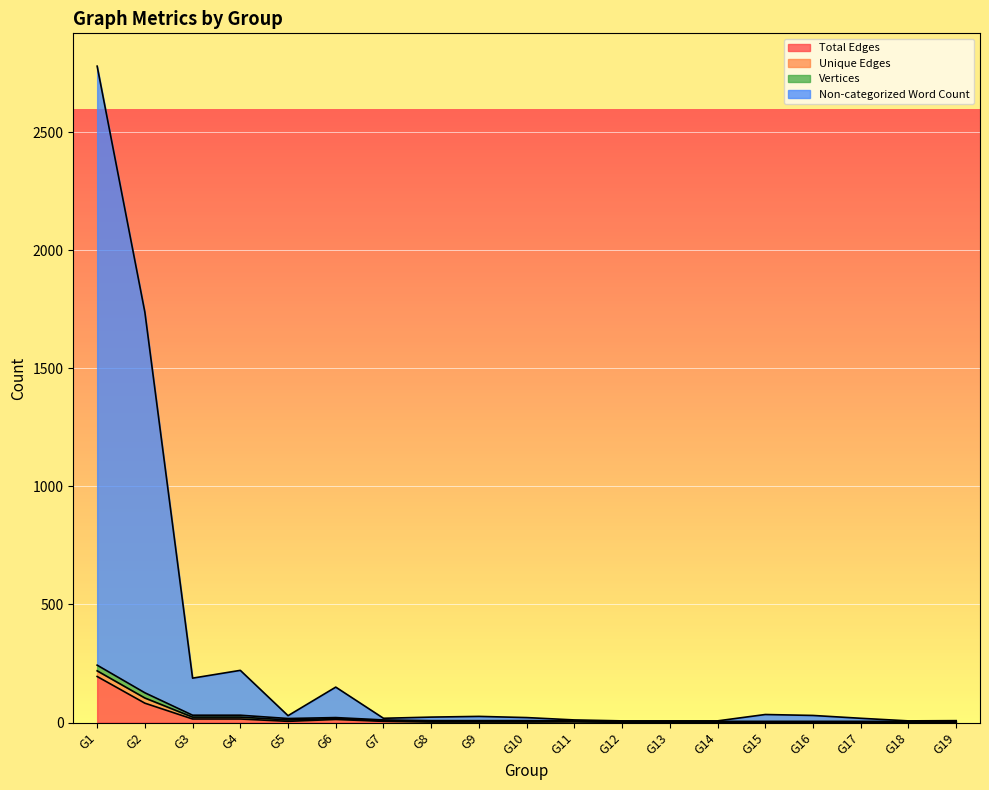

True or false: Non-categorized Word Count and Total Edges intersect in this chart.

False